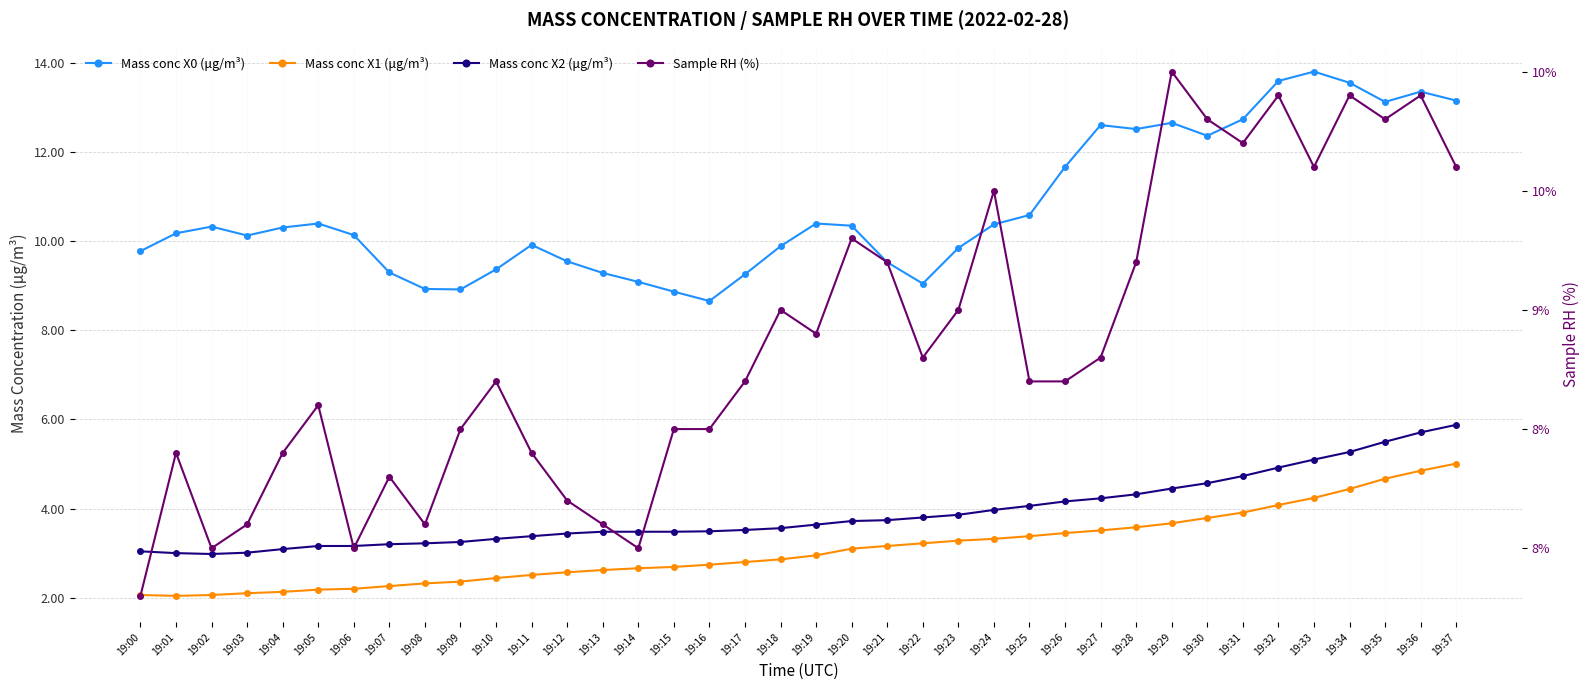

Between 19:08 and 19:37, which series saw the biggest shift?

Mass conc X0 (μg/m³)